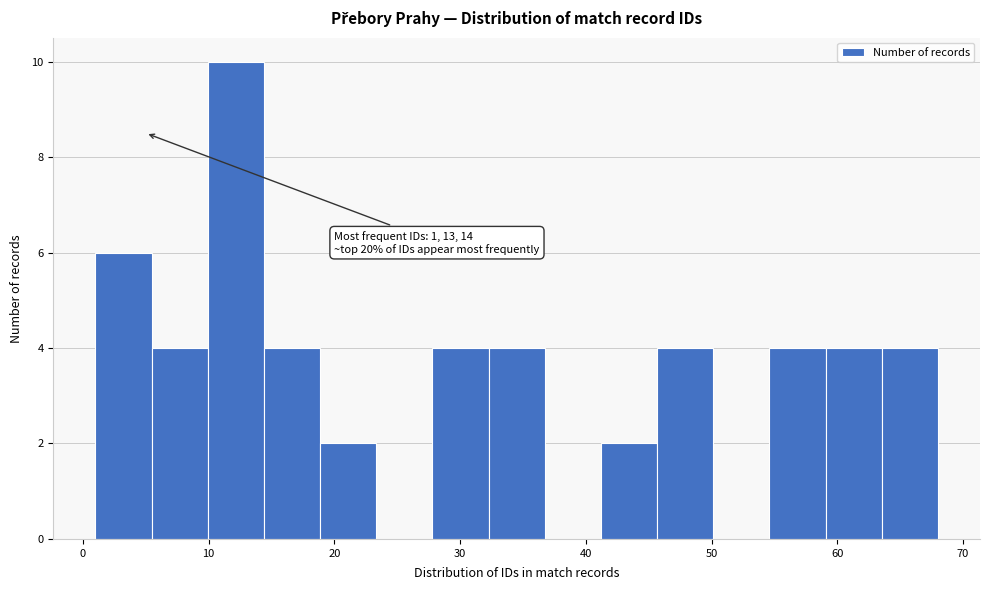

Which range on the x-axis has the tallest bar?

10 to 14